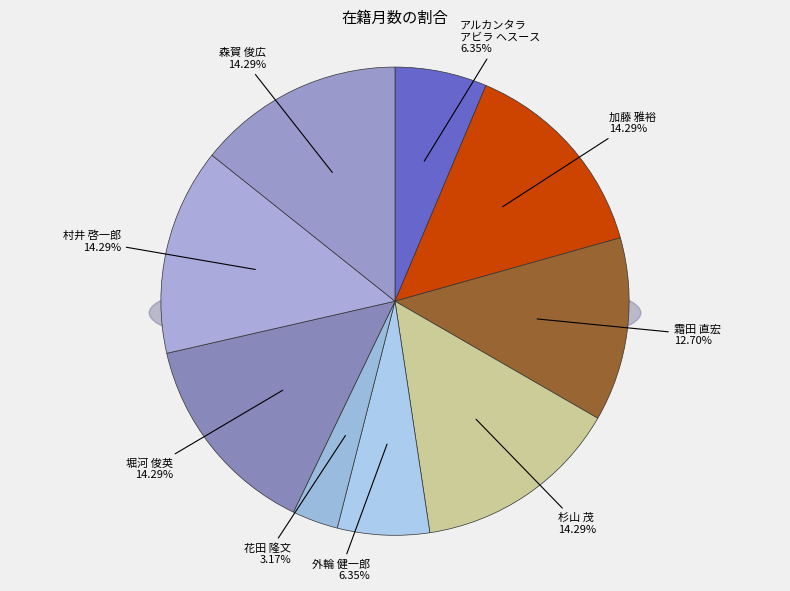

To the nearest percent, what is the combined percentage of 加藤 雅裕 and アルカンタラ
アビラ ヘスース?

21%